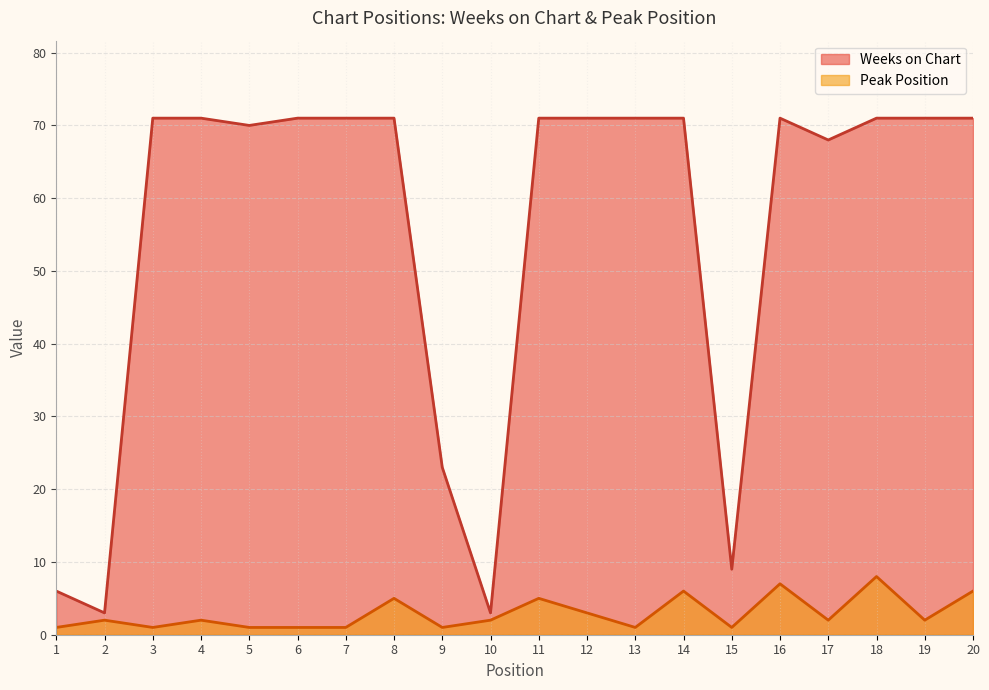

How many lines are shown in the chart?

2